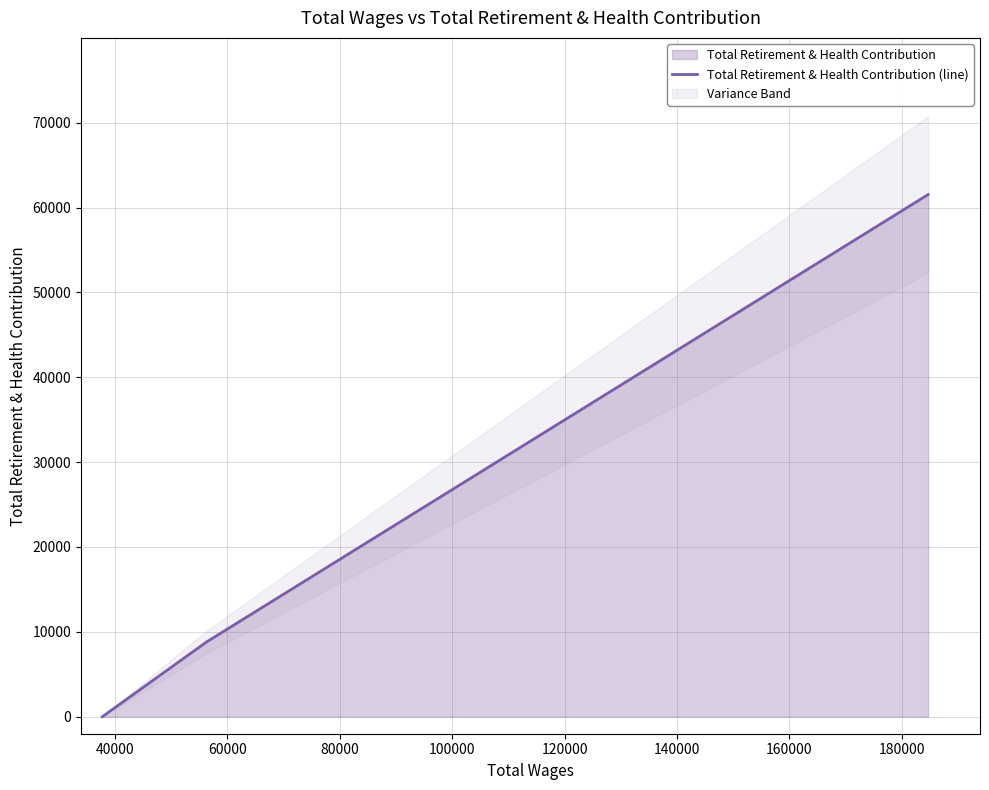

What is the maximum value shown in the chart?

61526